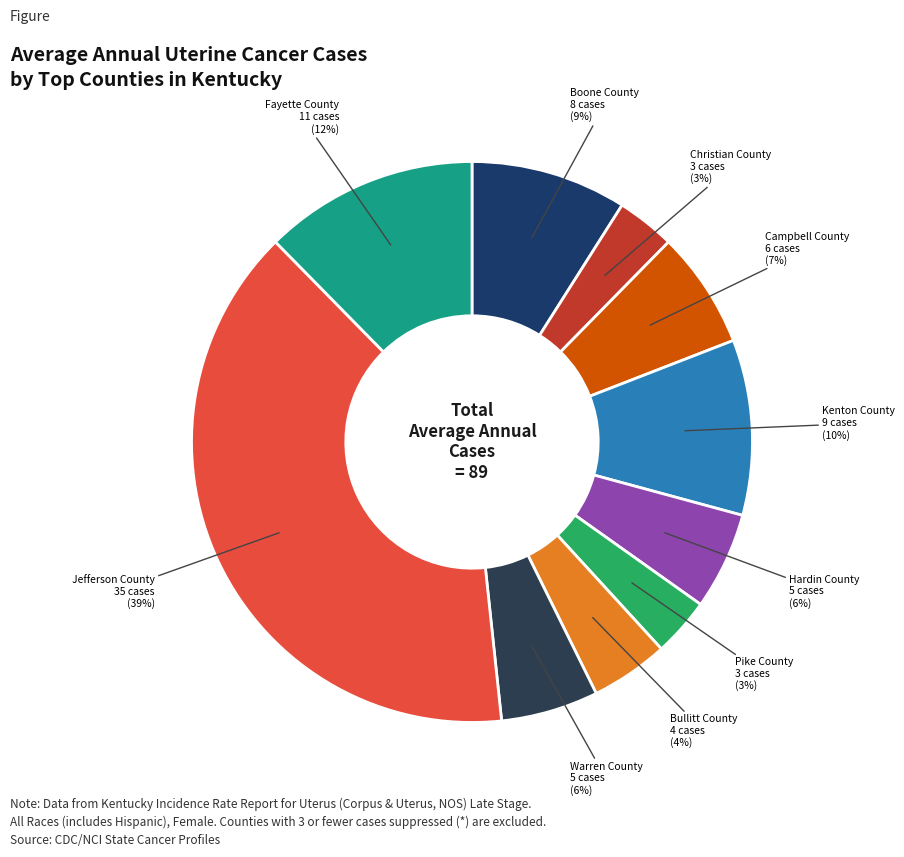

Do Christian County and Hardin County together represent more than half of the pie?

No